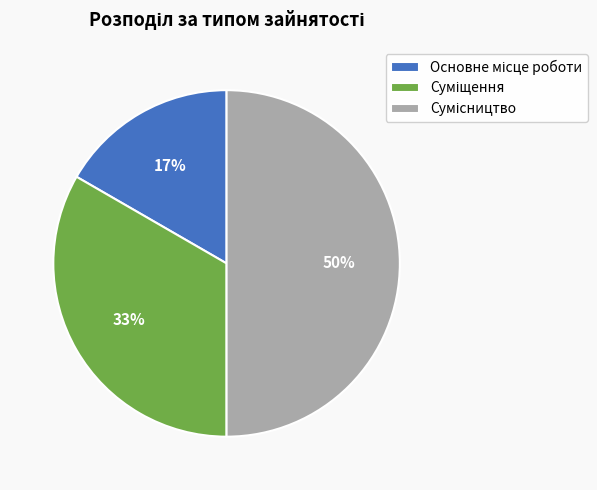

What is the largest slice in the pie chart?

Сумісництво